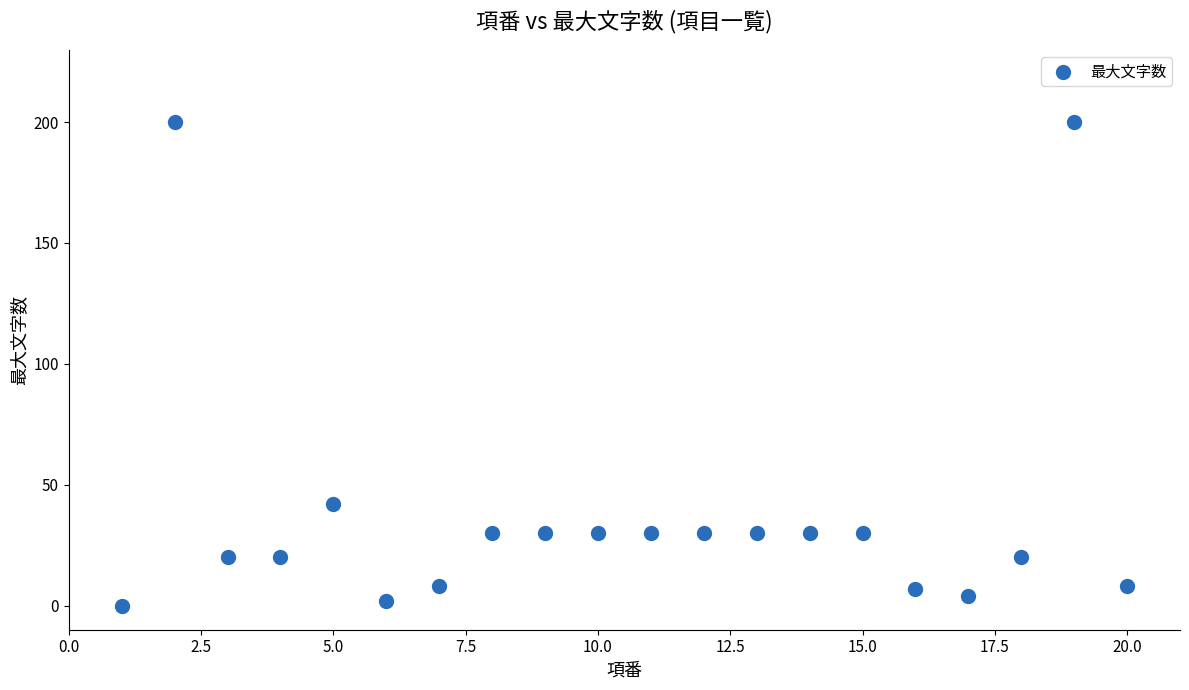

What is the range of X values (max minus min)?

19